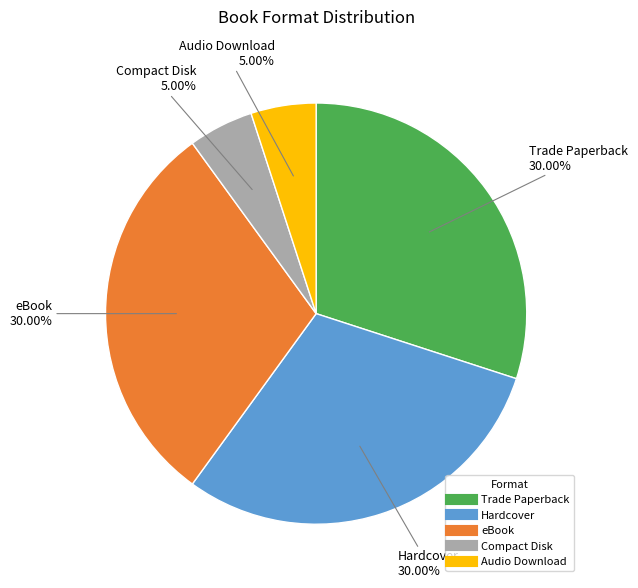

To the nearest percent, what percentage of the pie is Trade Paperback?

30%